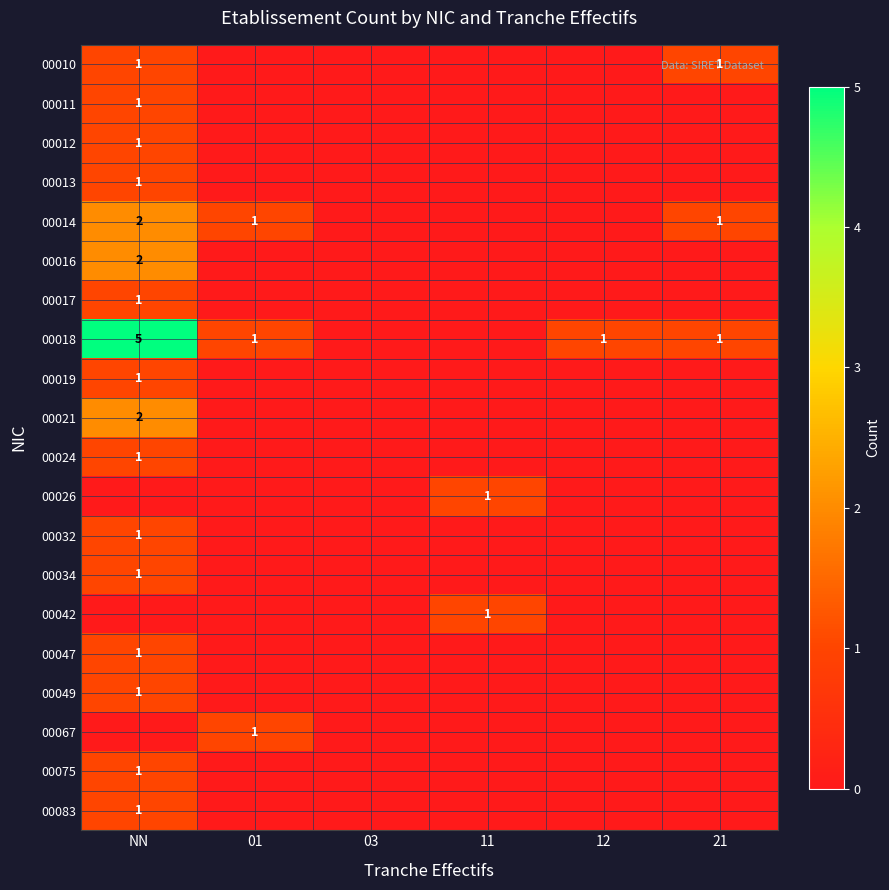

At which category does the chart reach its minimum across all series?

01